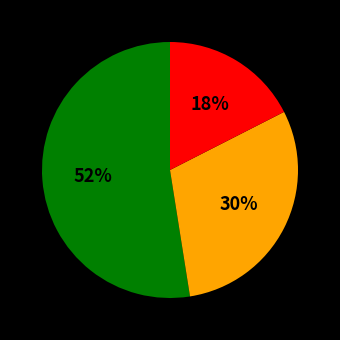

Does any single category account for the majority?

Yes